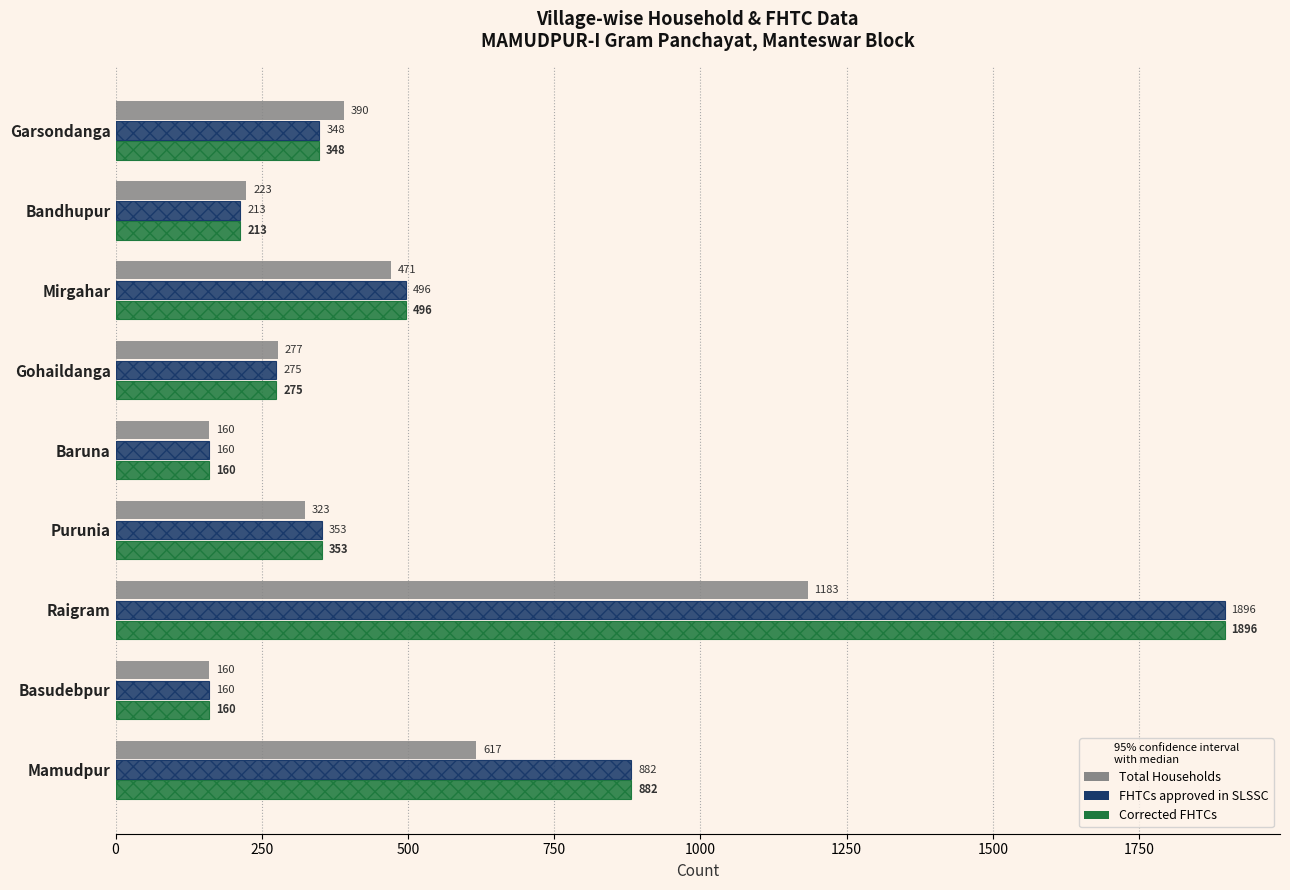

Is it true that Total Households equals 416 at Gohaildanga?

False